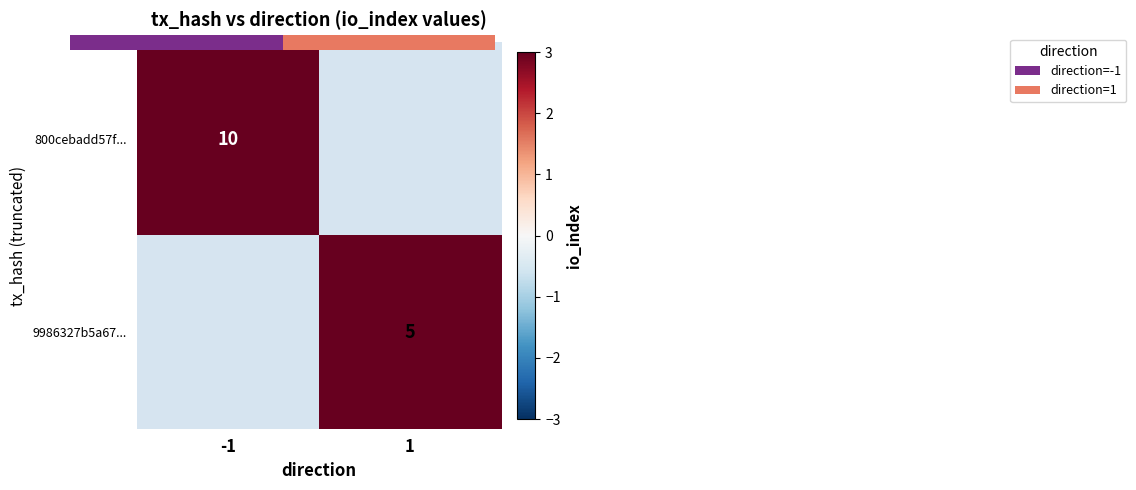

At which label does 9986327b5a67... reach its minimum?

-1